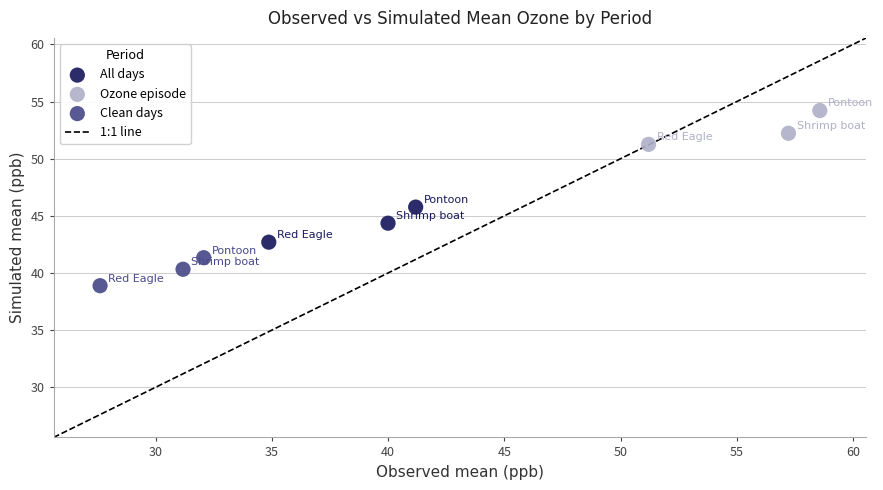

Which series reaches the minimum Y coordinate?

Clean days